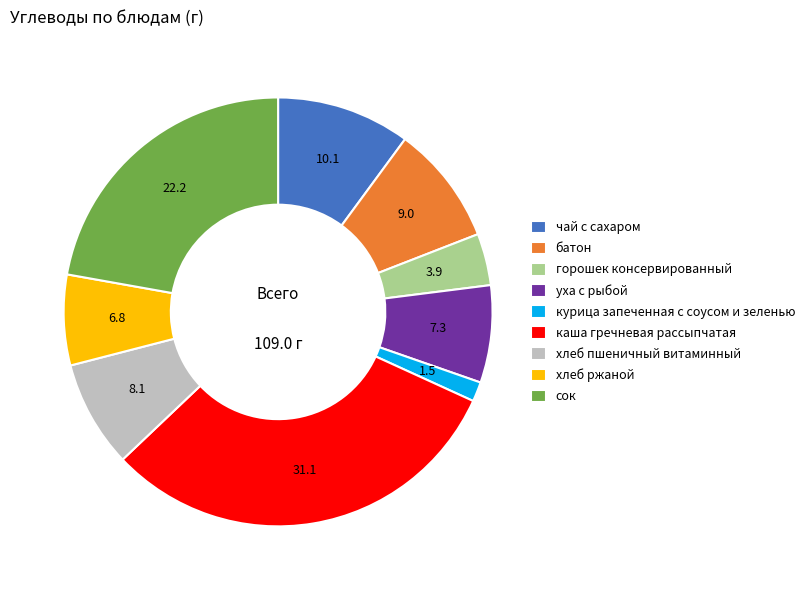

Is the sum of батон and хлеб ржаной greater than half?

No